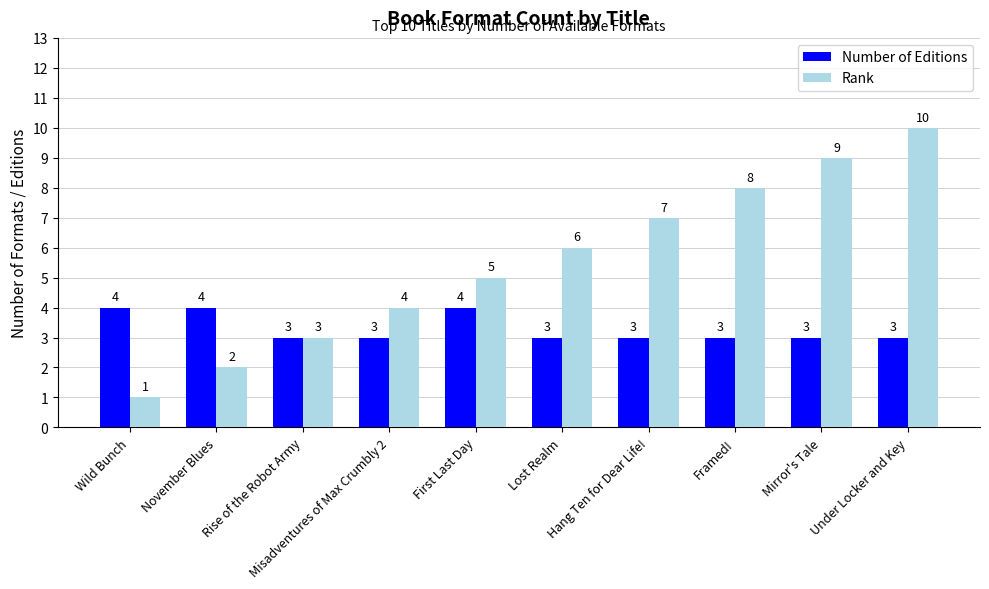

How many bars are there in each group?

2